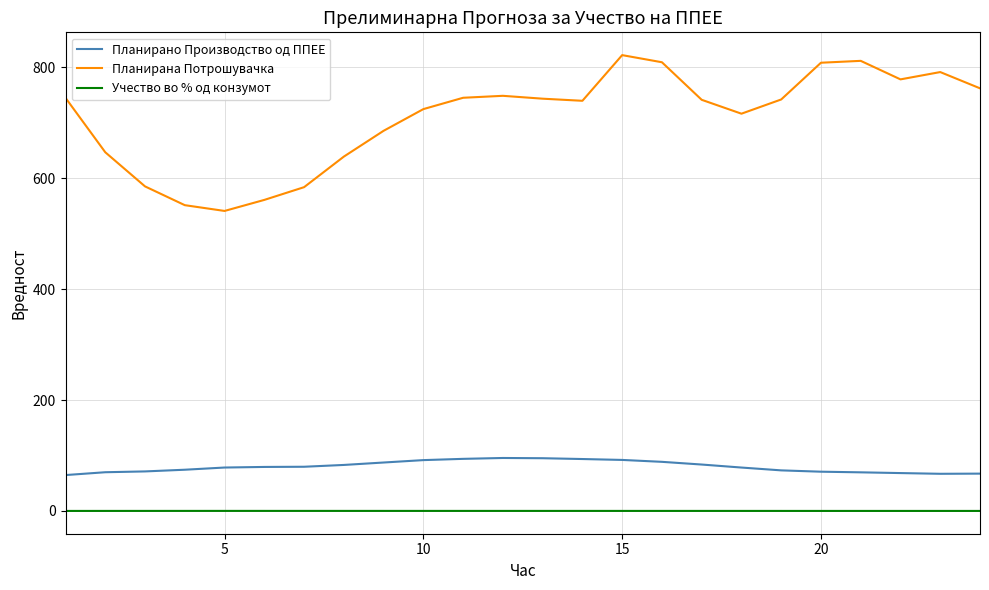

What is the difference between the maximum and minimum values in the Планирано Производство од ППЕЕ series?

30.8